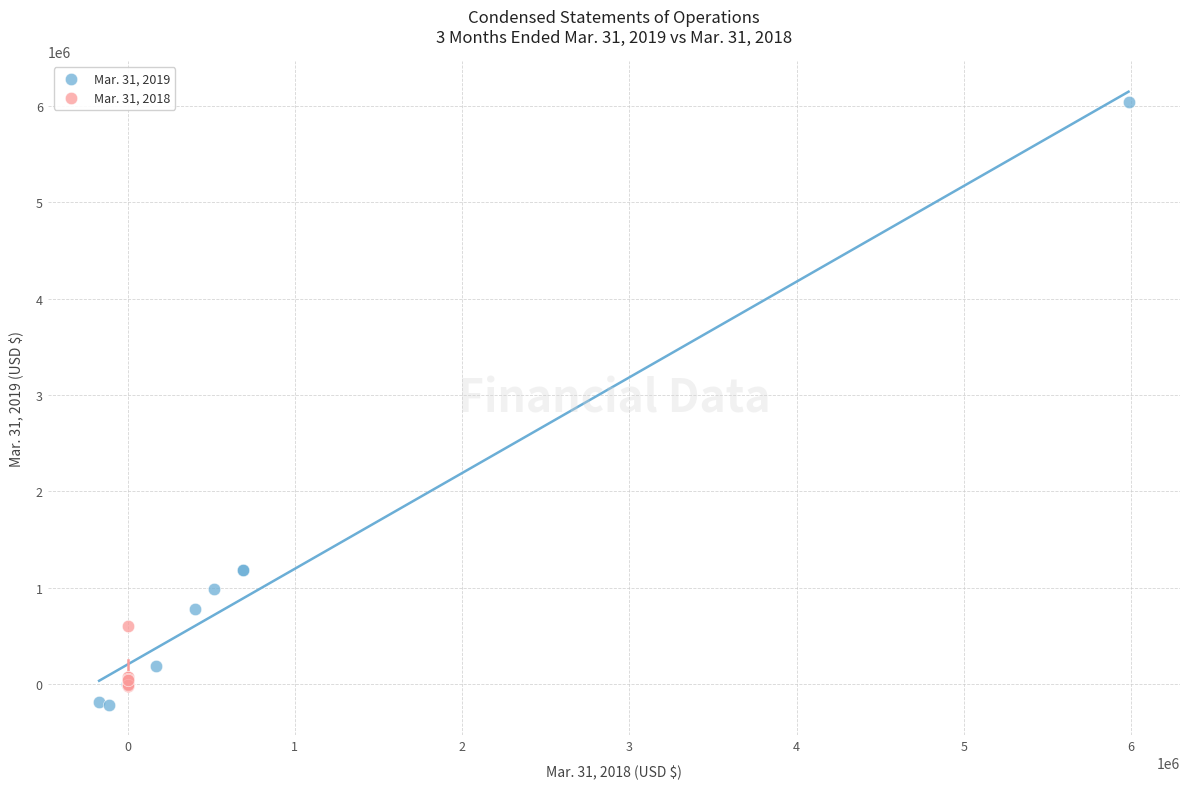

Which series contains the highest Y value?

Mar. 31, 2019